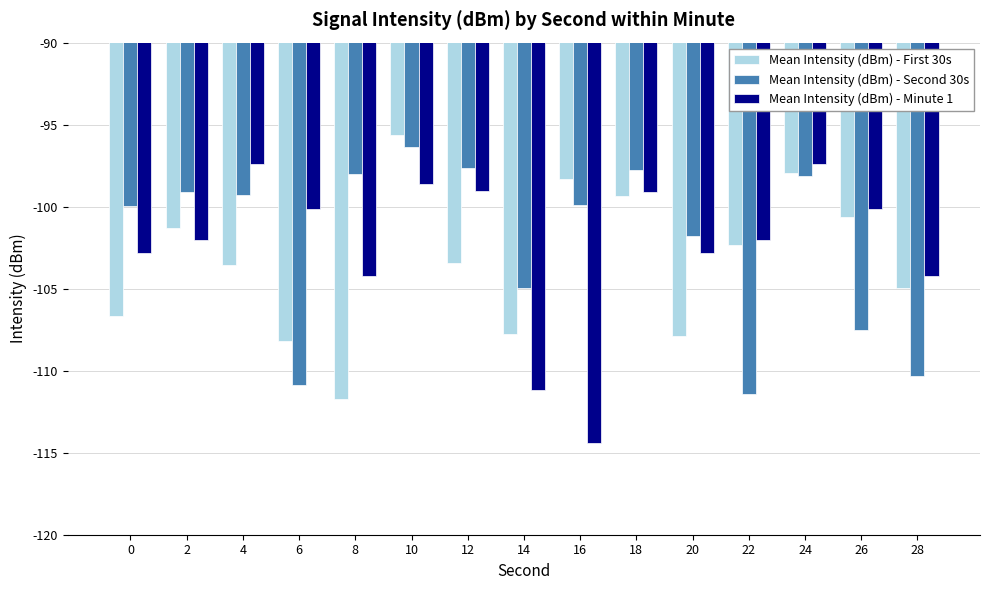

What is the average value of the Mean Intensity (dBm) - Minute 1 series?

-102.4